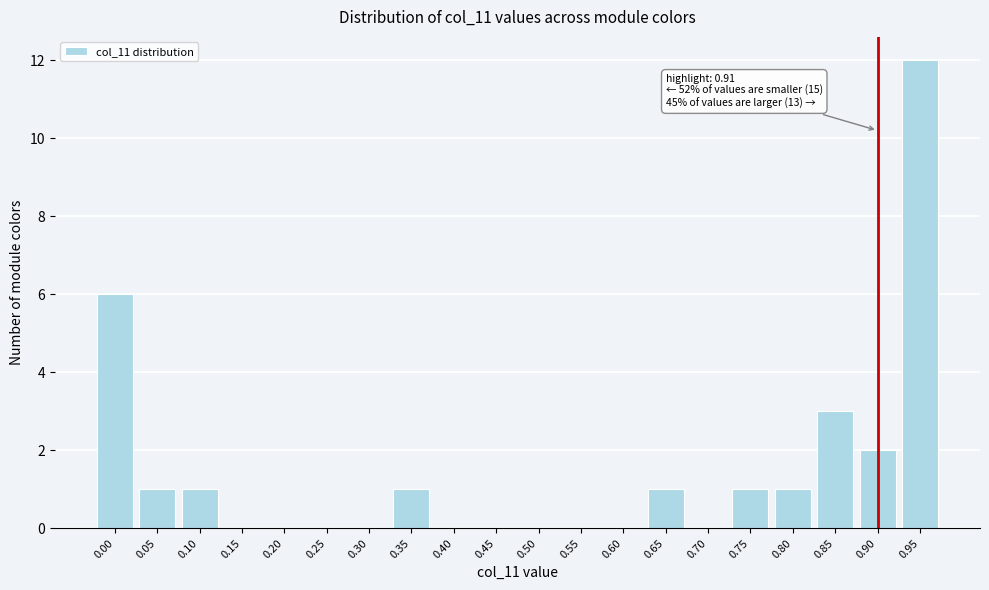

Reading left to right, extract all data points from this chart.

0.00=6	0.05=1	0.10=1	0.15=0	0.20=0	0.25=0	0.30=0	0.35=1	0.40=0	0.45=0	0.50=0	0.55=0	0.60=0	0.65=1	0.70=0	0.75=1	0.80=1	0.85=3	0.90=2	0.95=12